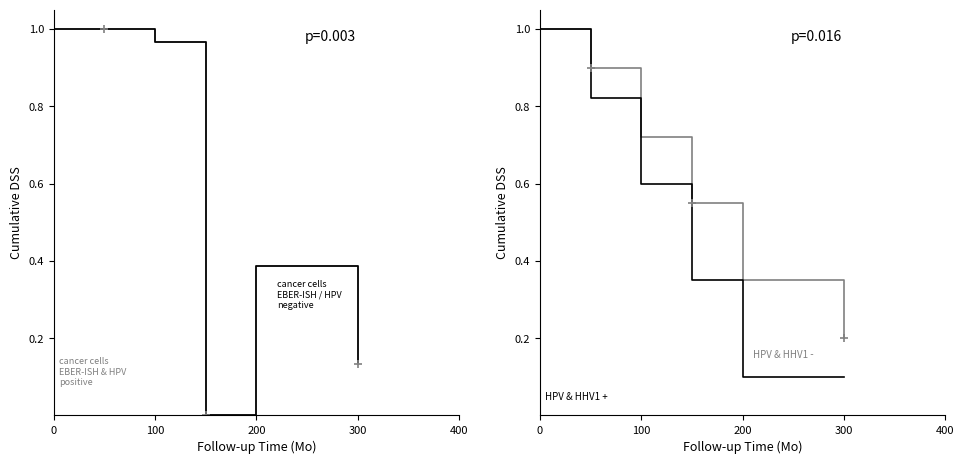

What is the sum of all cancer cells EBER-ISH / HPV negative values?

3.5